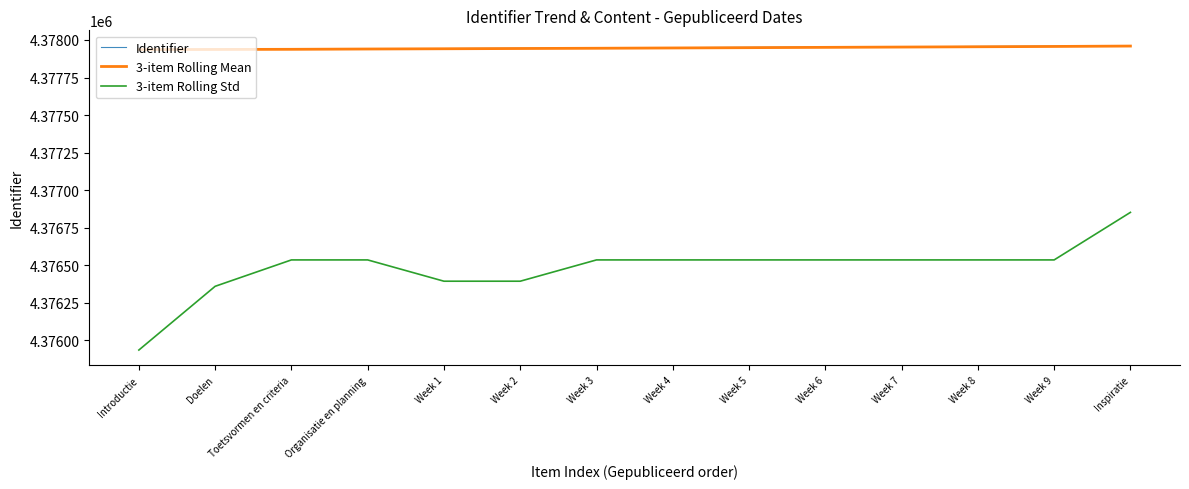

Which category has the highest value in the 3-item Rolling Std series?

Inspiratie